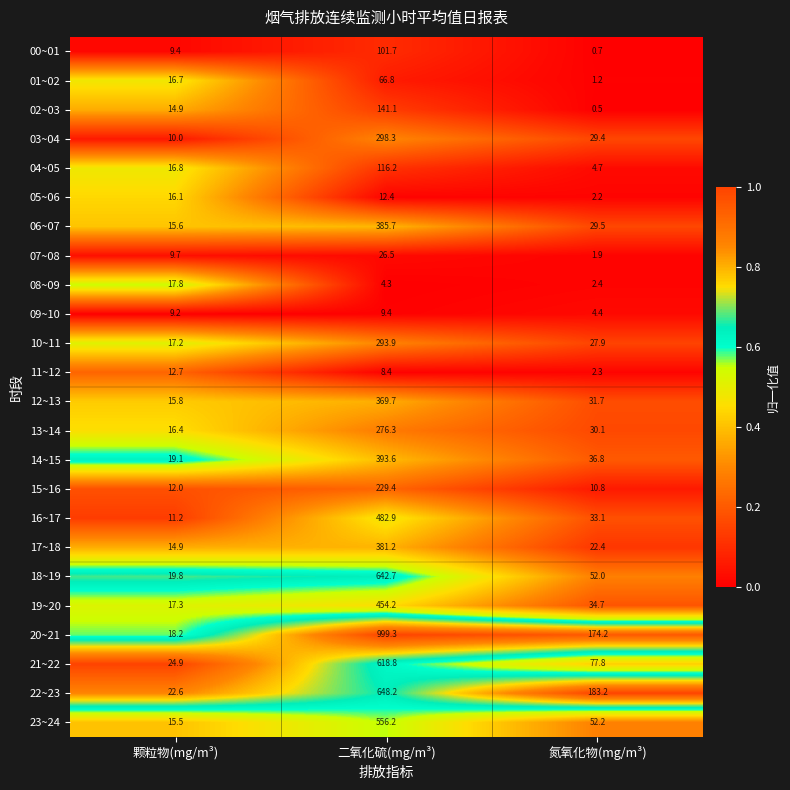

True or false: 02~03 has a value of 0.5 at 氮氧化物(mg/m³).

True